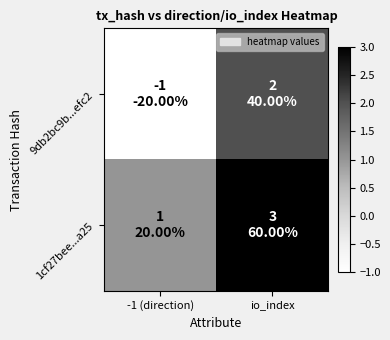

What is the greatest value displayed?

3